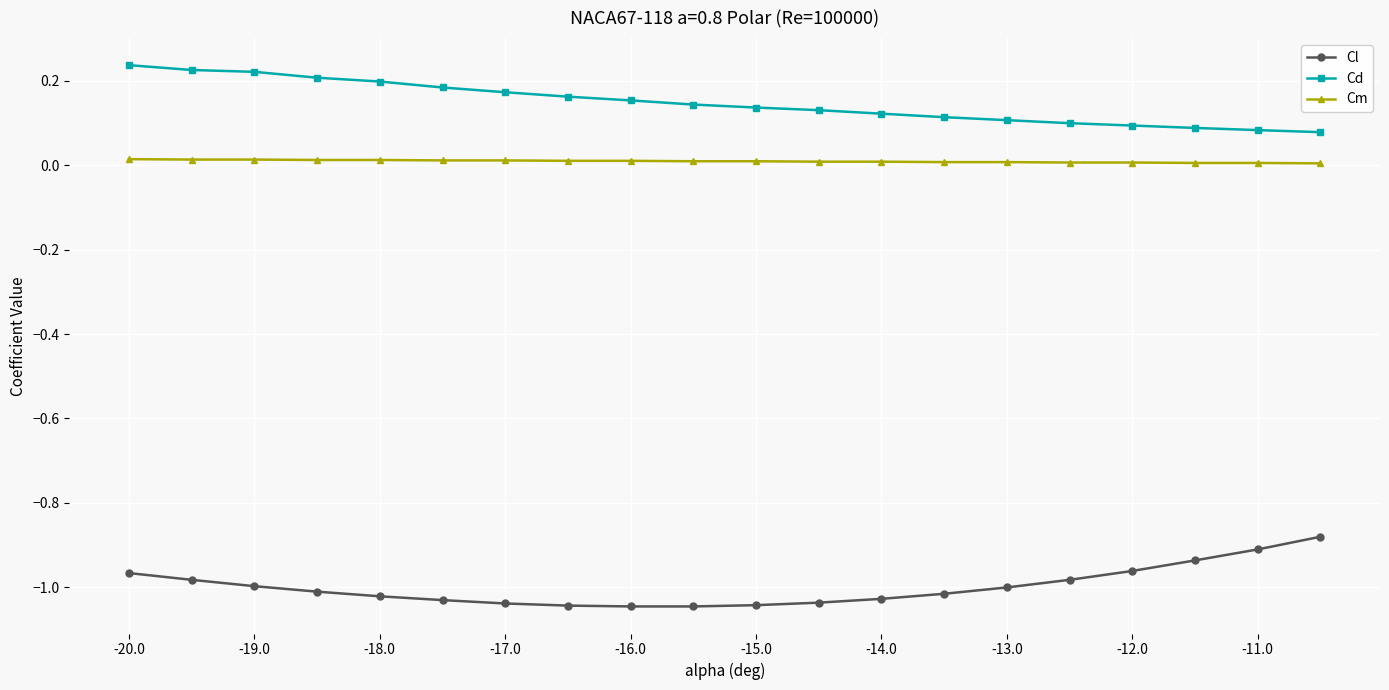

Which series has the largest total across all categories?

Cd